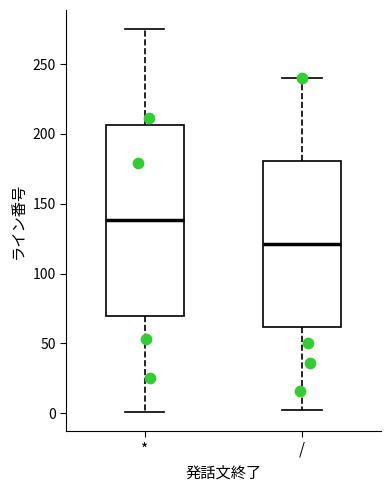

Comparing the boxes themselves (not the whiskers), which one is the tallest?

*